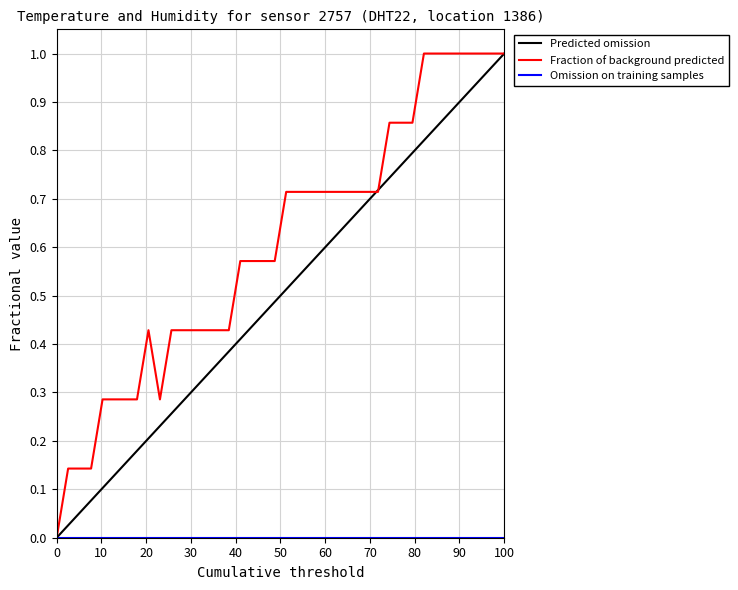

Which series has the largest total across all categories?

Fraction of background predicted